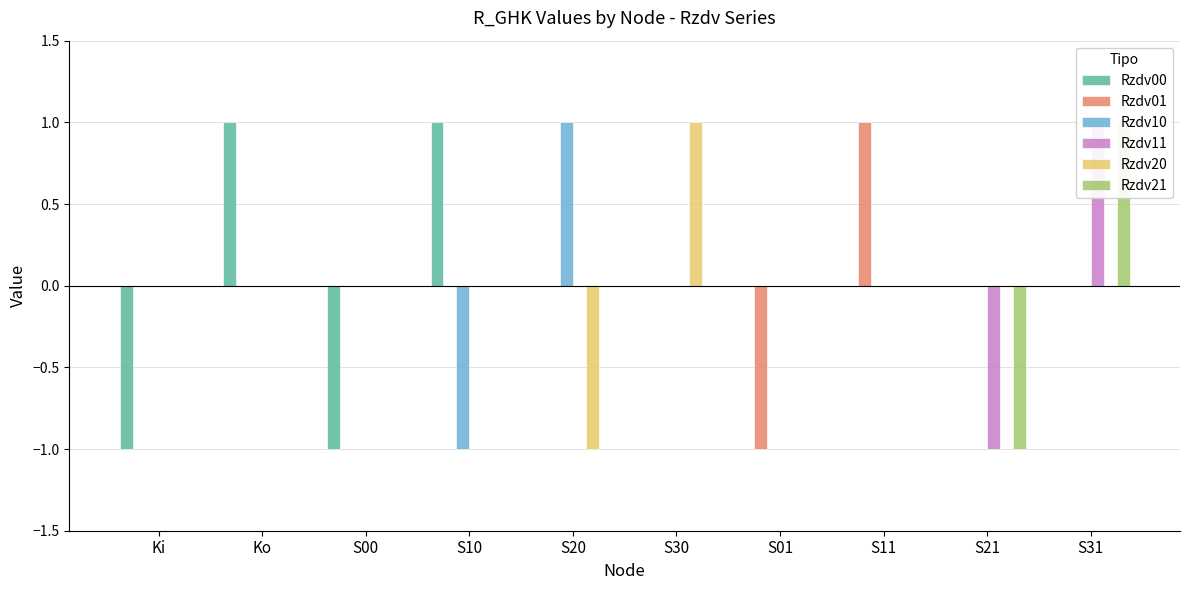

Reading right to left, what are all the values shown in this chart?

Rzdv00: 0	0	0	0	0	0	1	-1	1	-1
Rzdv01: 0	0	1	-1	0	0	0	0	0	0
Rzdv10: 0	0	0	0	0	1	-1	0	0	0
Rzdv11: 1	-1	0	0	0	0	0	0	0	0
Rzdv20: 0	0	0	0	1	-1	0	0	0	0
Rzdv21: 1	-1	0	0	0	0	0	0	0	0